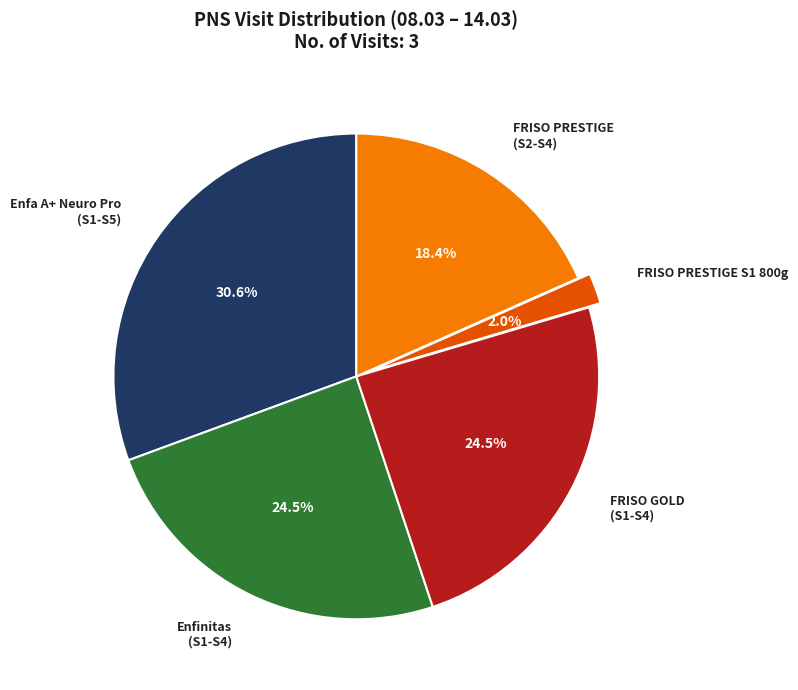

Combined, do Enfinitas (S1-S4) and FRISO GOLD (S1-S4) account for over 50%?

No